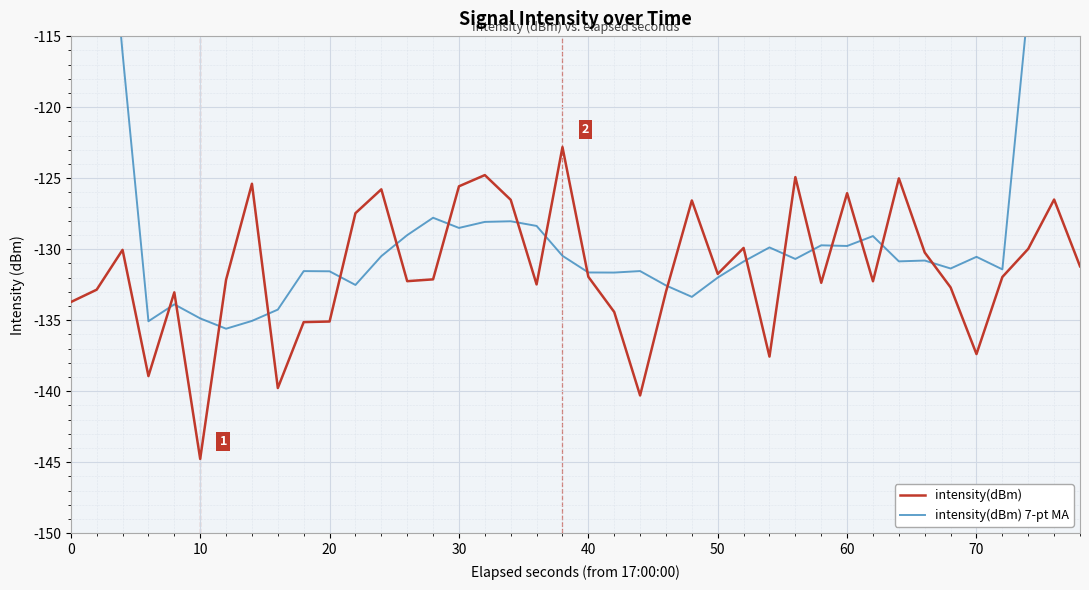

True or false: intensity(dBm) has more than 0 interior local peaks.

True